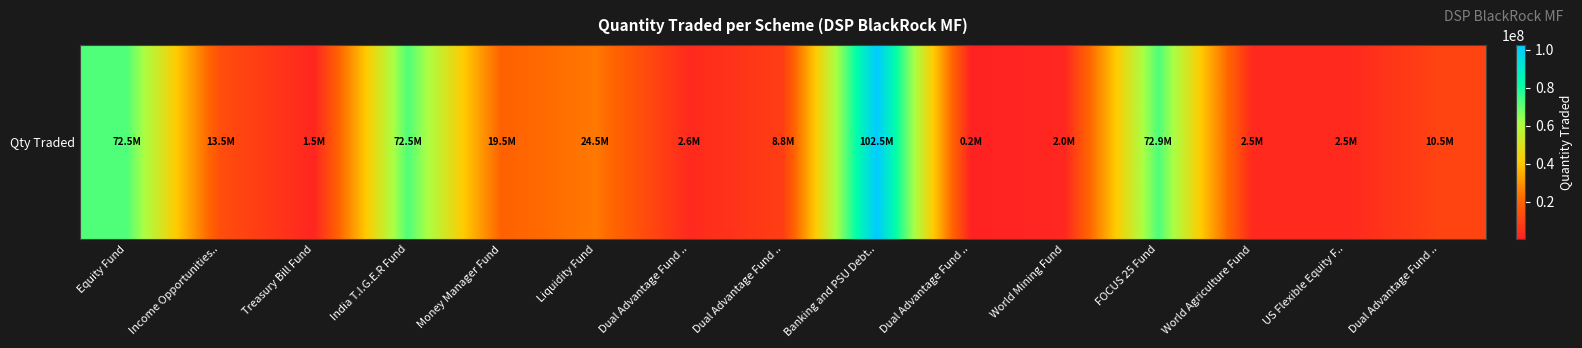

Which category has the lowest value across all series?

Dual Advantage Fund ..